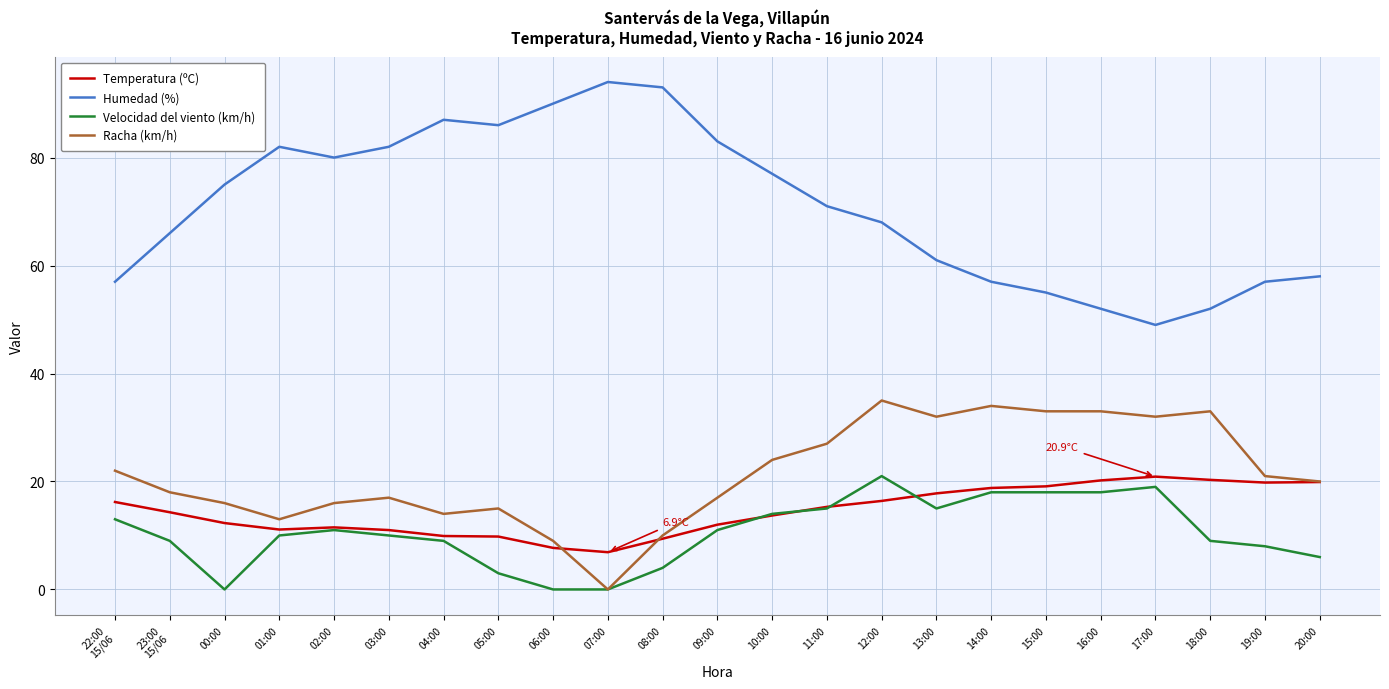

What are all the series names shown in the legend?

Temperatura (ºC), Humedad (%), Velocidad del viento (km/h), Racha (km/h)